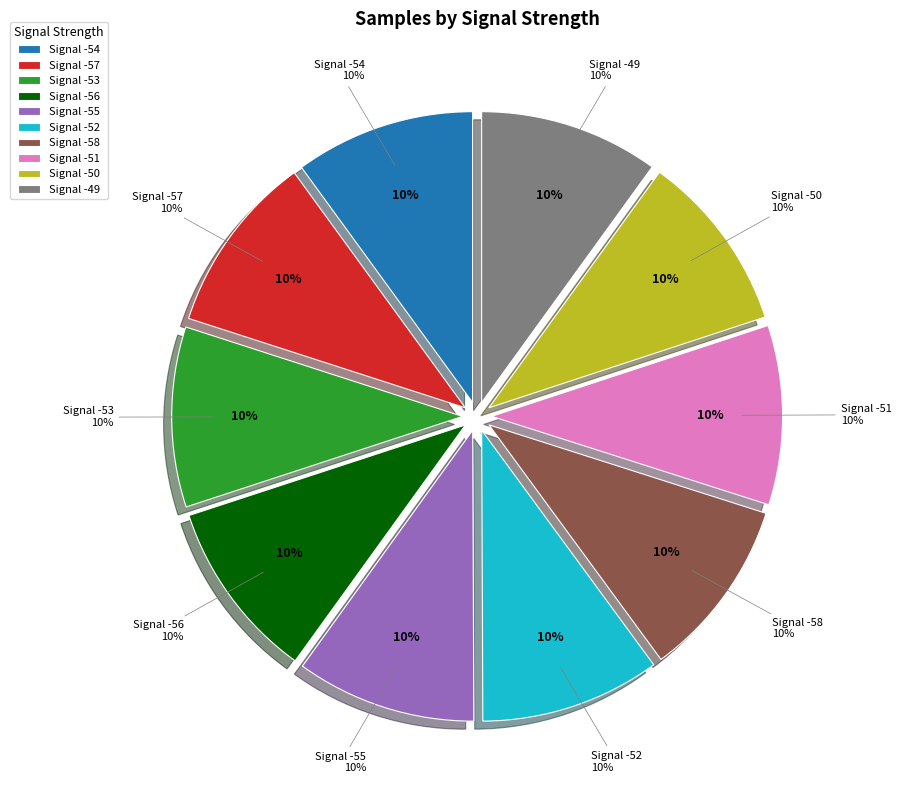

To the nearest percent, what percentage of the pie is -54?

10%